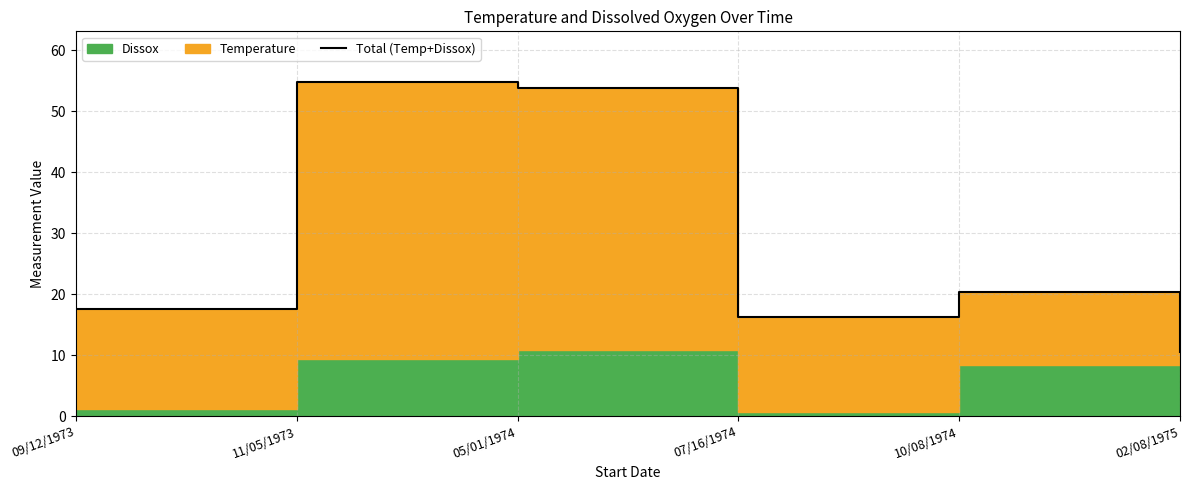

List the labels in order of value, largest first.

11/05/1973, 05/01/1974, 10/08/1974, 09/12/1973, 07/16/1974, 02/08/1975